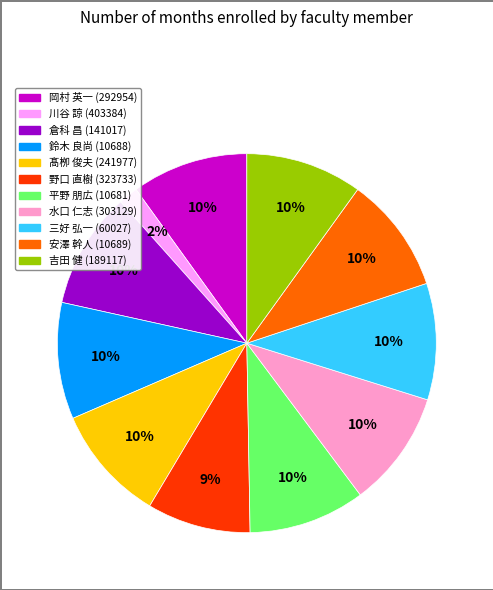

Is there a majority slice in this chart?

No